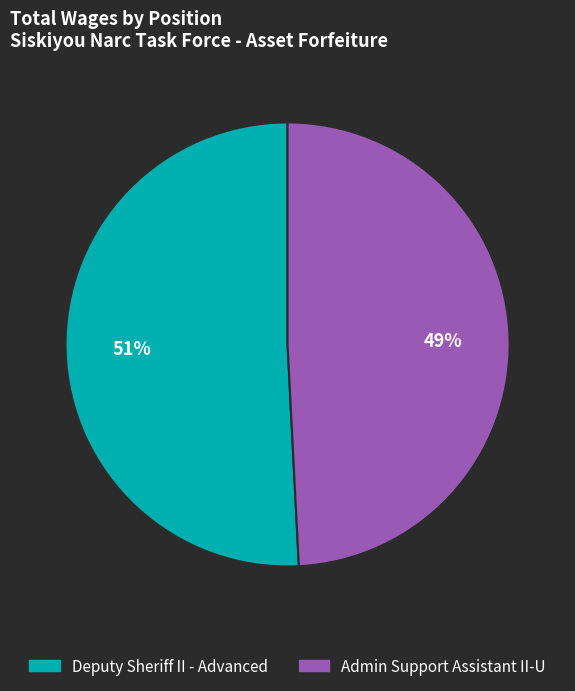

To the nearest percent, what is the combined percentage of Admin Support Assistant II-U and Deputy Sheriff II - Advanced?

100%